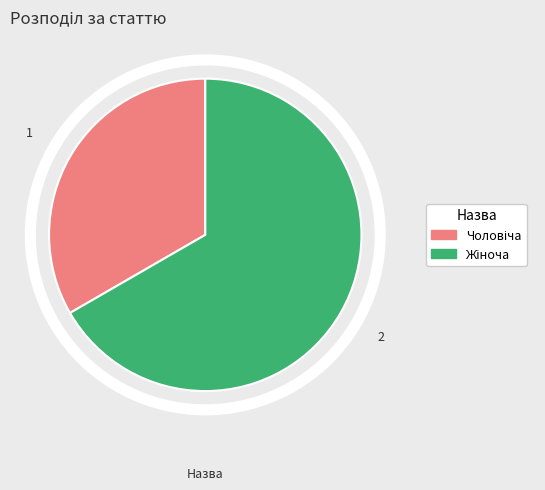

Is there a majority slice in this chart?

Yes